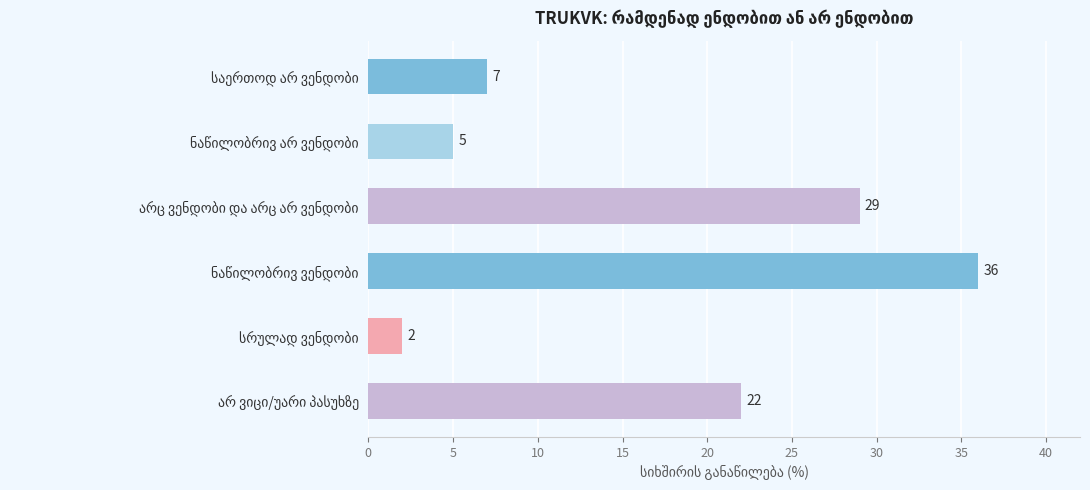

What is the value of the 1st bar from the top?

7